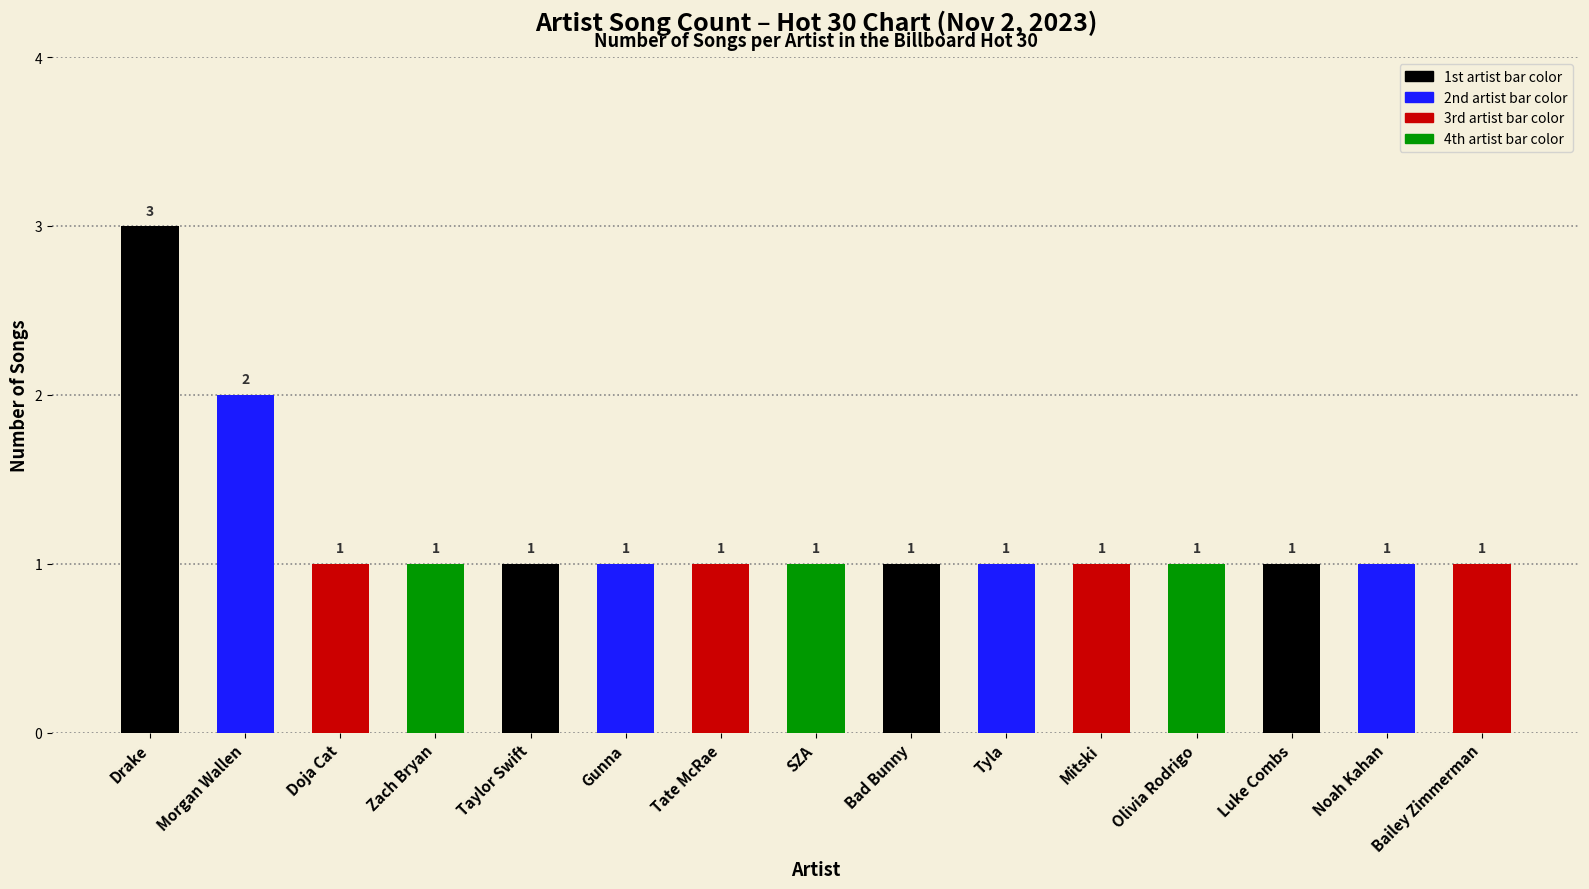

What is the ratio of the value at Doja Cat to the value at Luke Combs?

1.0